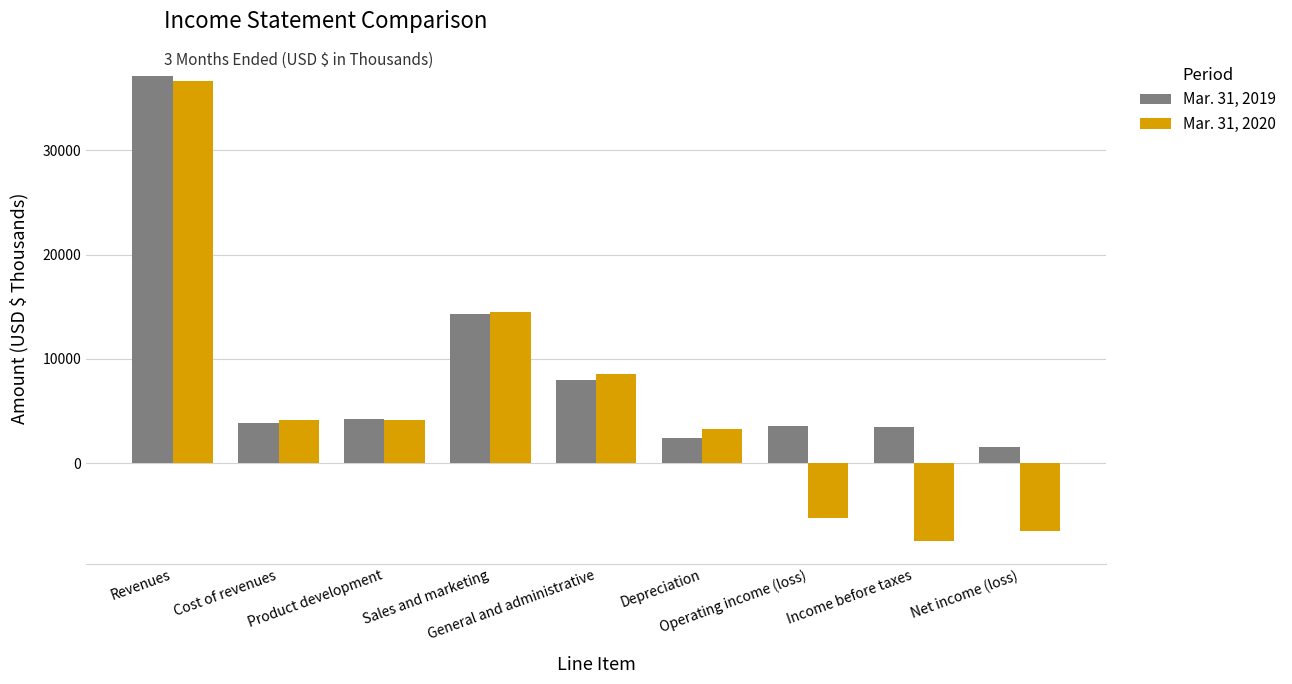

List the series in order of their peak value, lowest first.

Mar. 31, 2020, Mar. 31, 2019